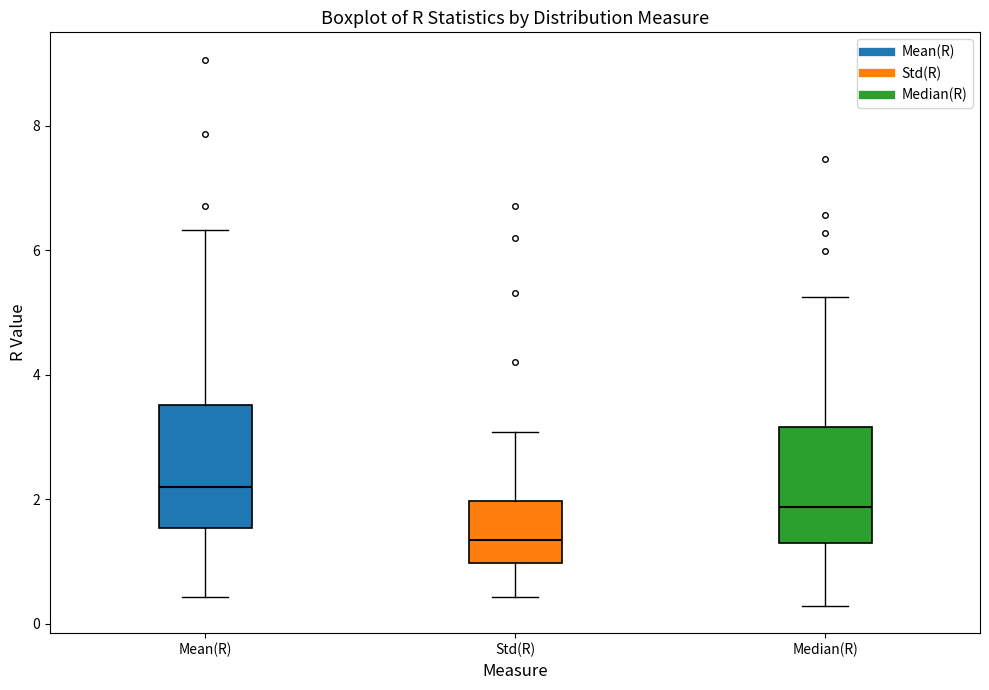

Reading left to right, transcribe this box plot: for each box, give where its median line is, the range the box spans, and where its two whiskers end, as read against the y-axis. The values are not printed on the chart, so give them approximately, as read against the axis.

Mean(R): median 2.2, box 1.6 to 3.6, whiskers 0.4 to 6.4
Std(R): median 1.4, box 1.0 to 2.0, whiskers 0.4 to 3.0
Median(R): median 1.8, box 1.2 to 3.2, whiskers 0.2 to 5.2